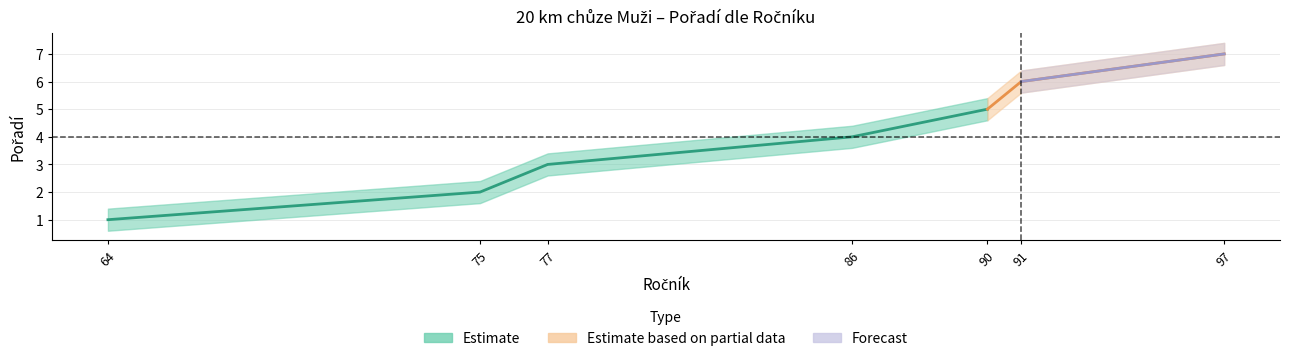

Rank the series by their maximum value, from highest to lowest.

Pořadí_upper, Pořadí_center, Pořadí_lower